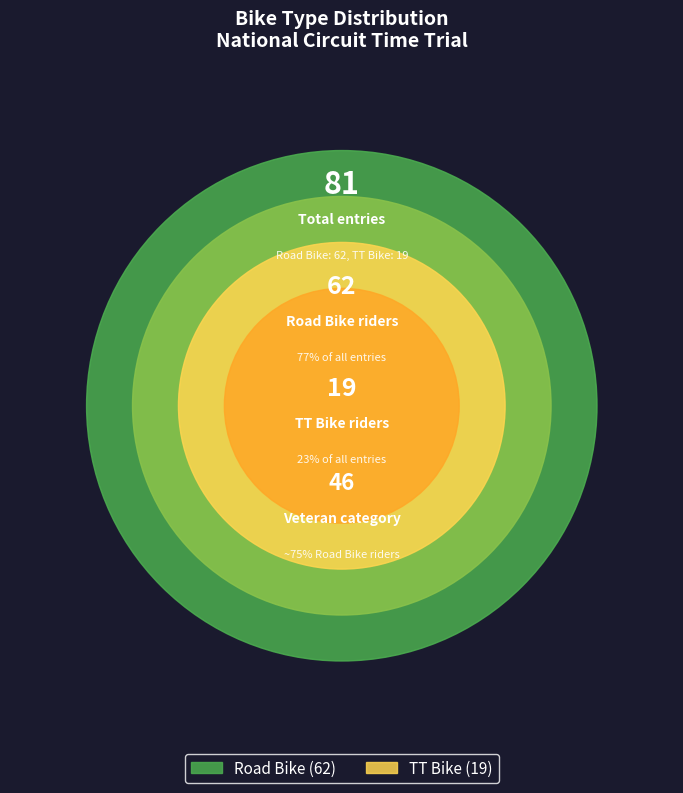

Count the number of slices in the pie.

2